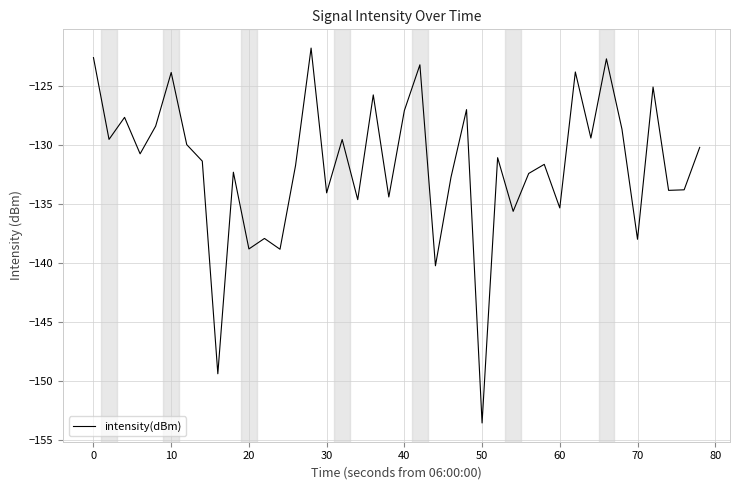

What is the sum of all values?

-5269.2